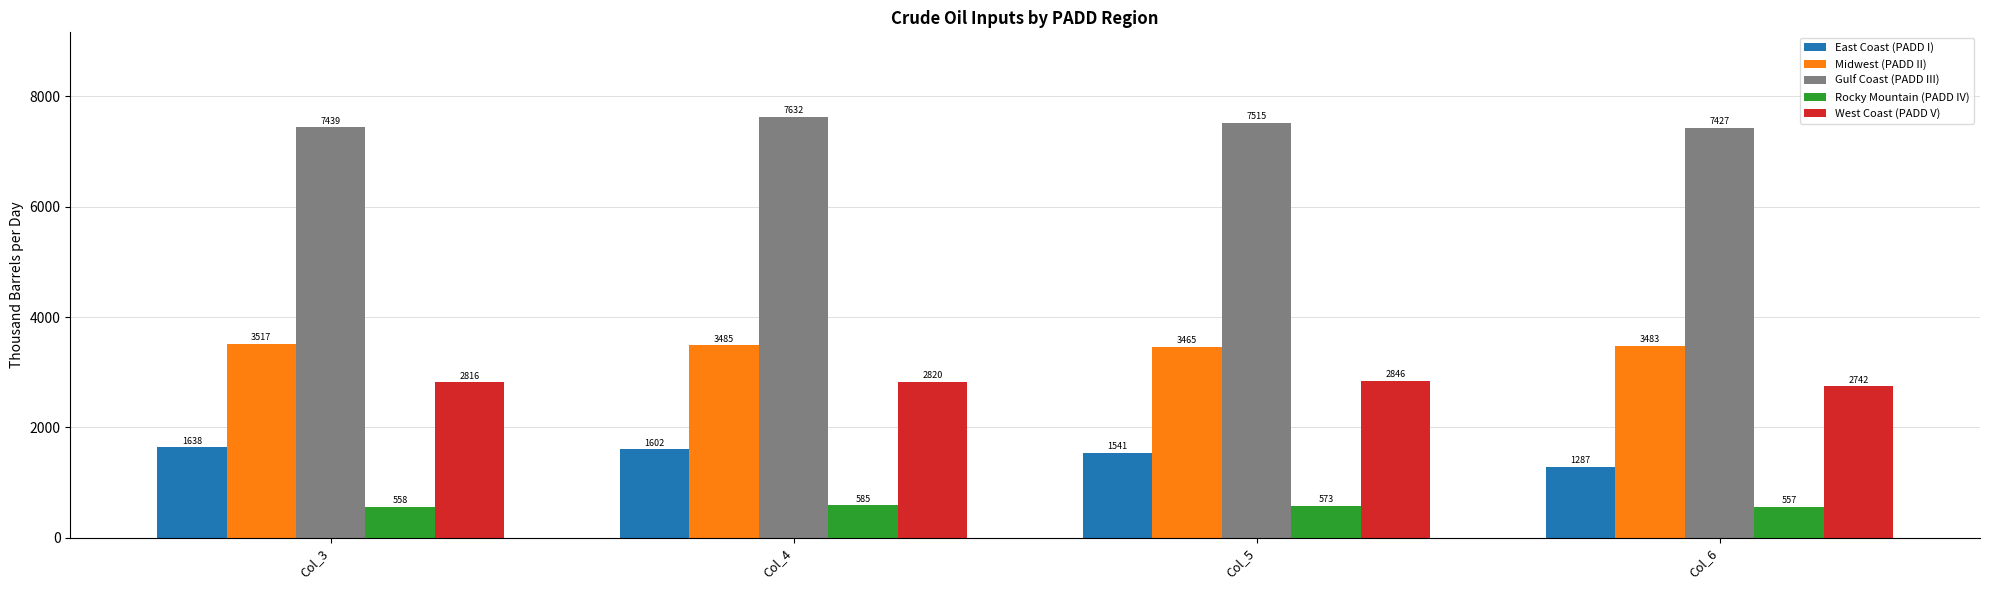

How many groups of bars are there?

4